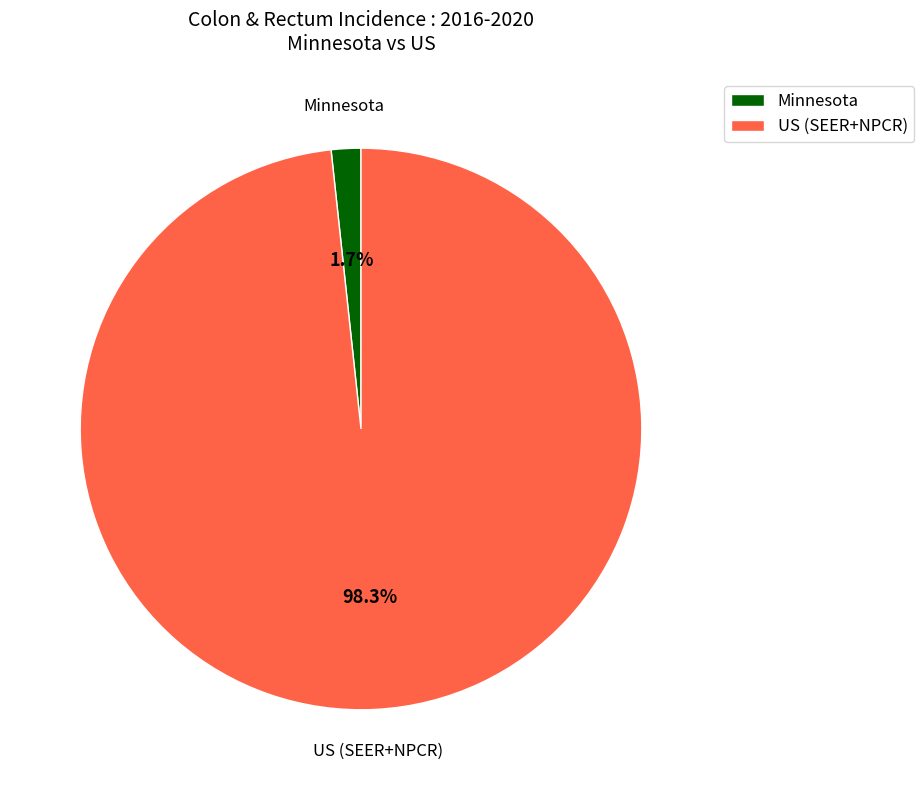

Which has a higher value, Minnesota or US (SEER+NPCR)?

US (SEER+NPCR)